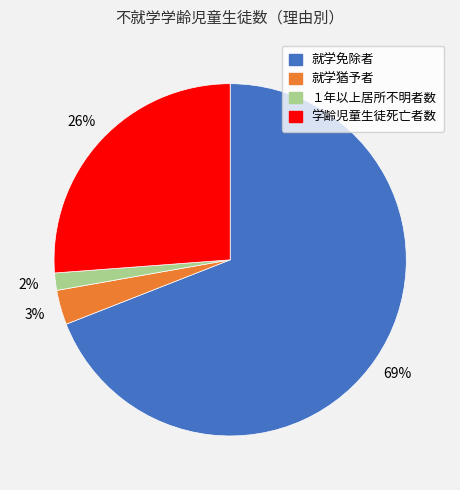

What is the ratio of the value at 学齢児童生徒死亡者数 to the value at 就学免除者?

0.4